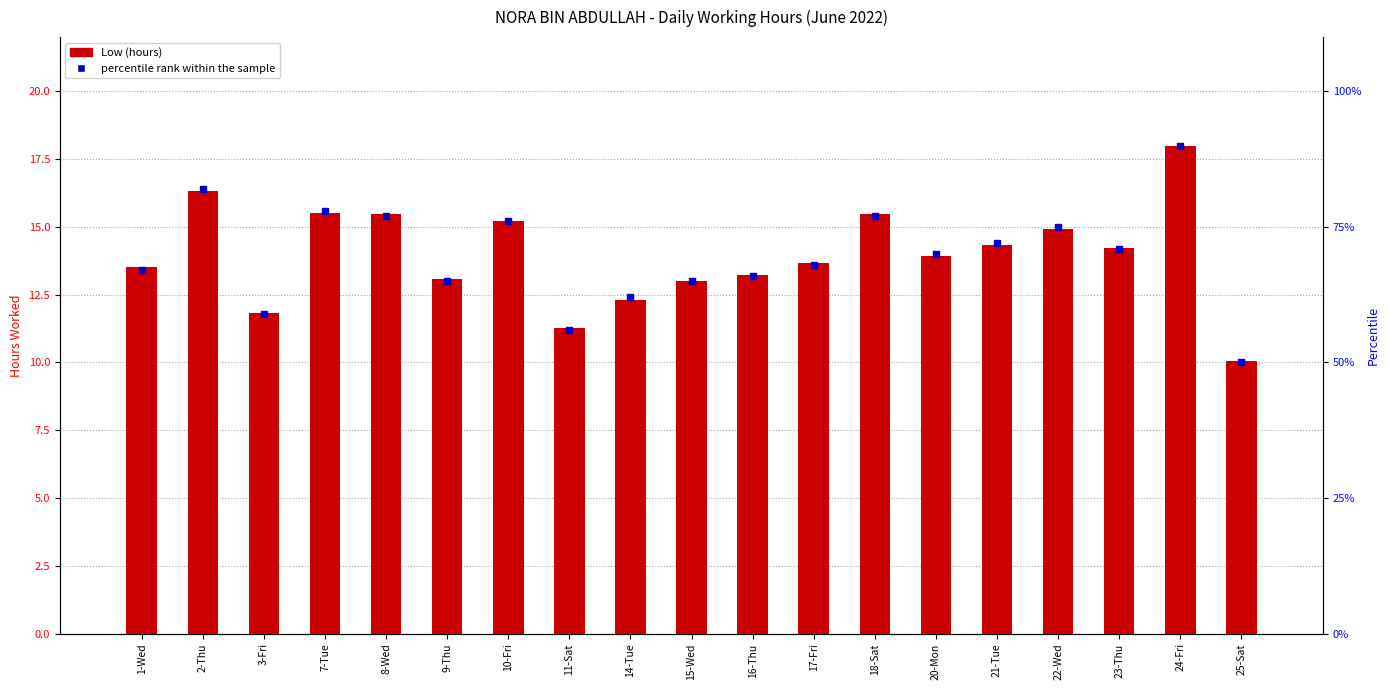

What is the change in value from 1-Wed to 21-Tue?

+0.8